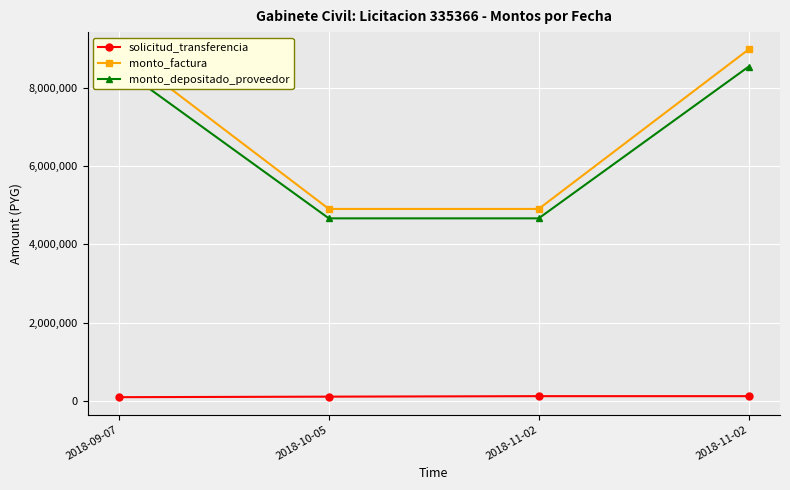

Rank the categories by monto_factura value from highest to lowest.

2018-09-07, 2018-11-02, 2018-10-05, 2018-11-02